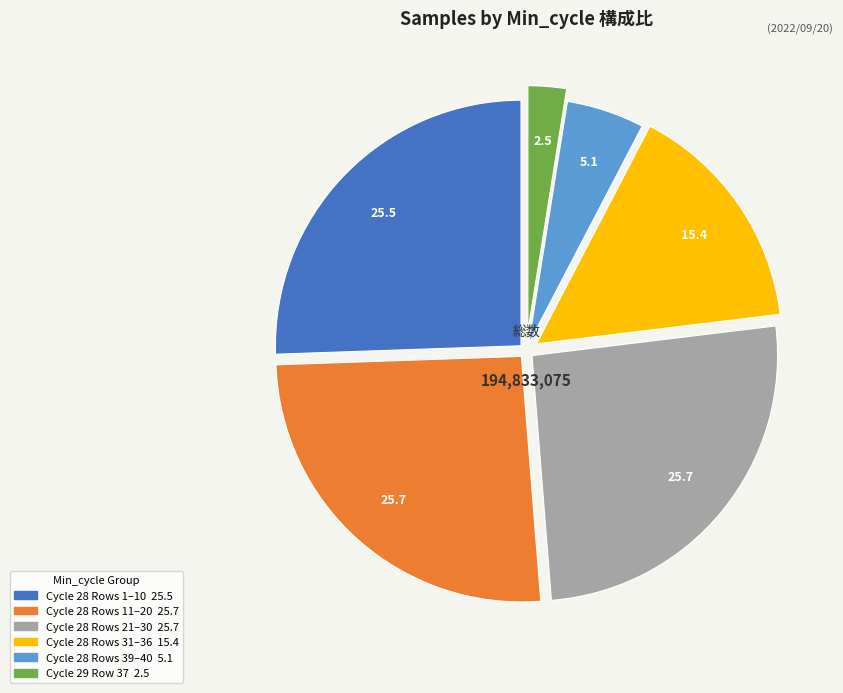

Is there any slice that represents more than half of the pie?

No